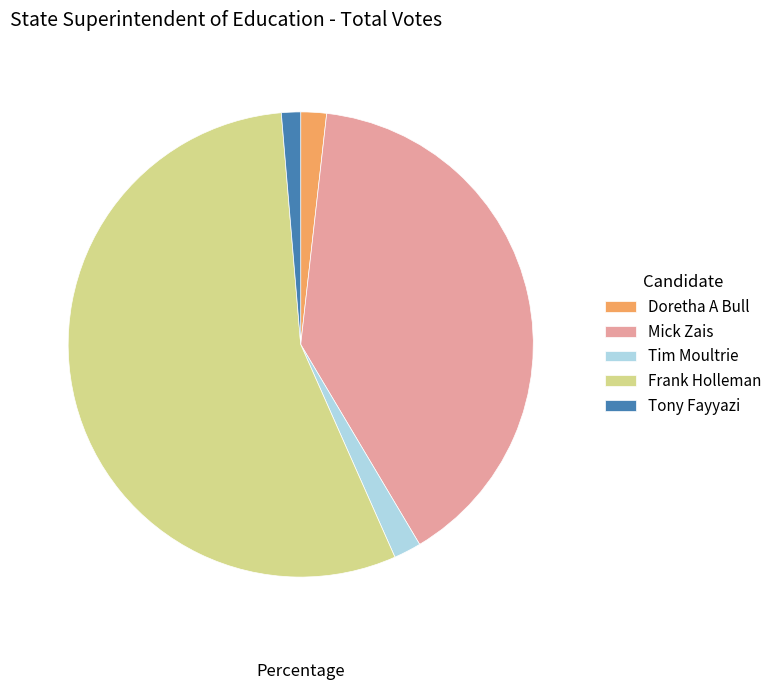

Is the sum of Frank Holleman and Doretha A Bull greater than half?

Yes